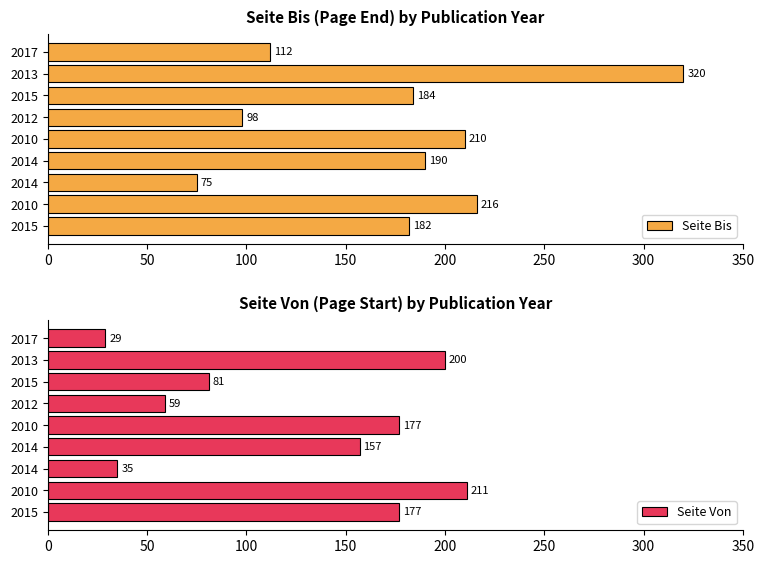

How many bars are there in total?

18